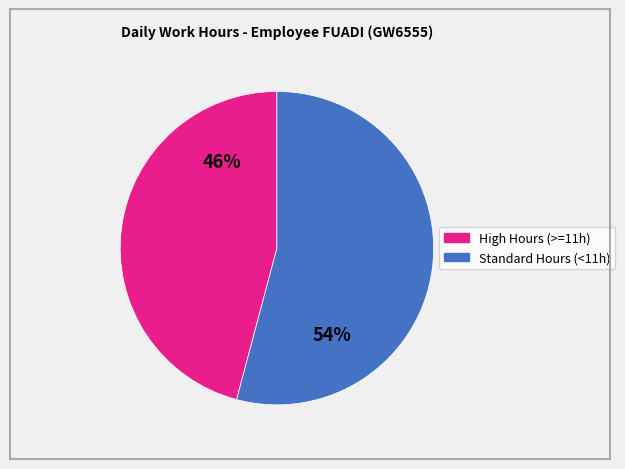

To the nearest percent, what is the average slice percentage?

50%